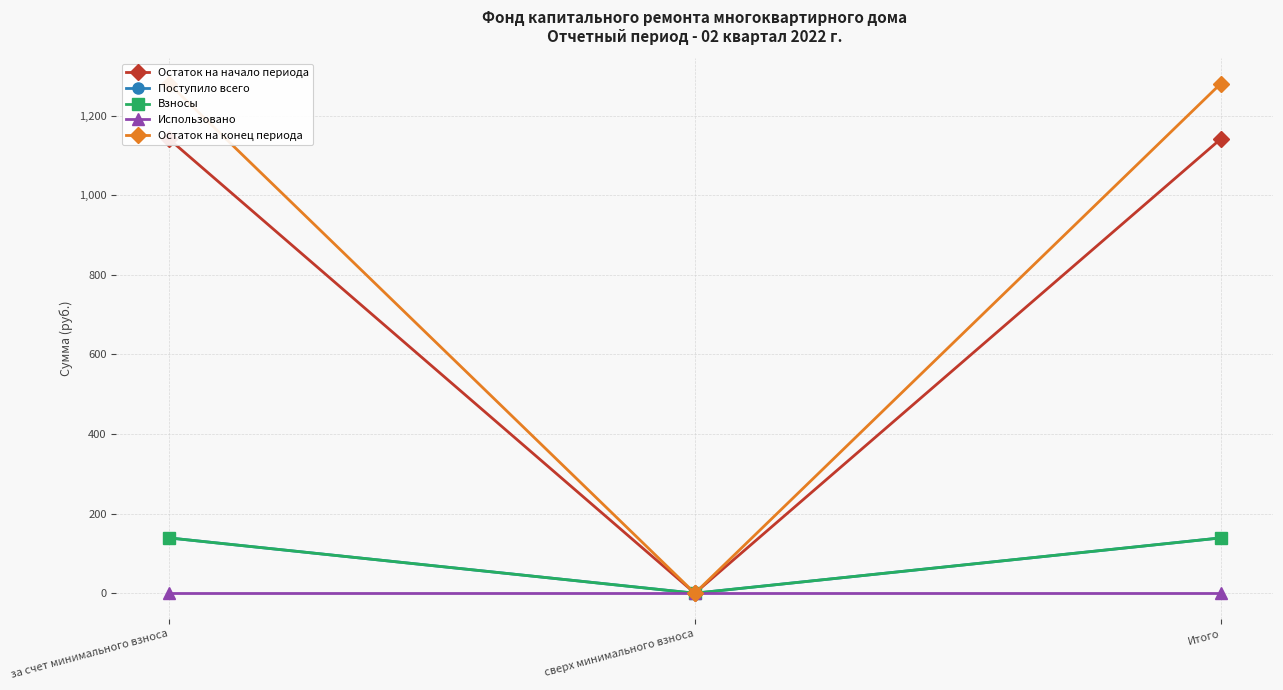

What is the label of the 1st point from the left?

за счет минимального взноса